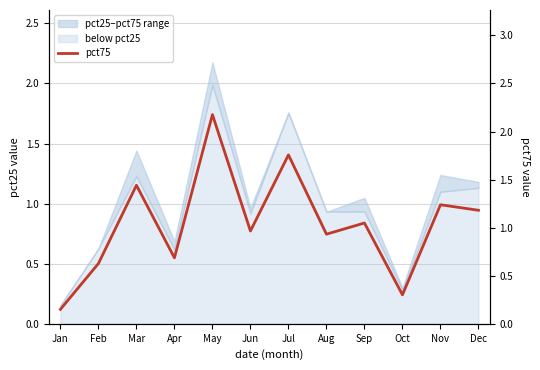

How many interior local peaks (higher than both neighbors) does the data have?

5